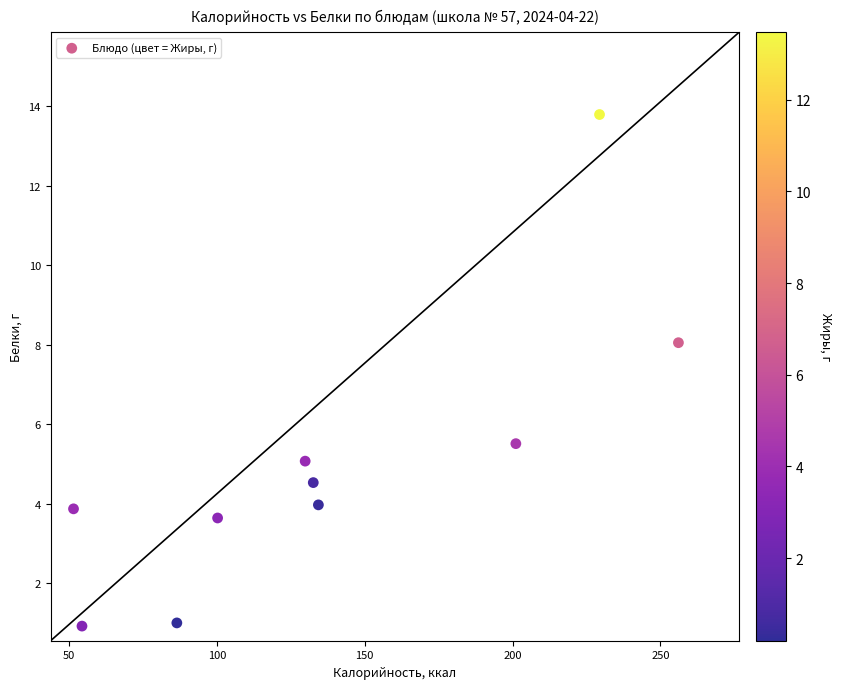

What Y value in the scatter plot is closest to 7?

8.1